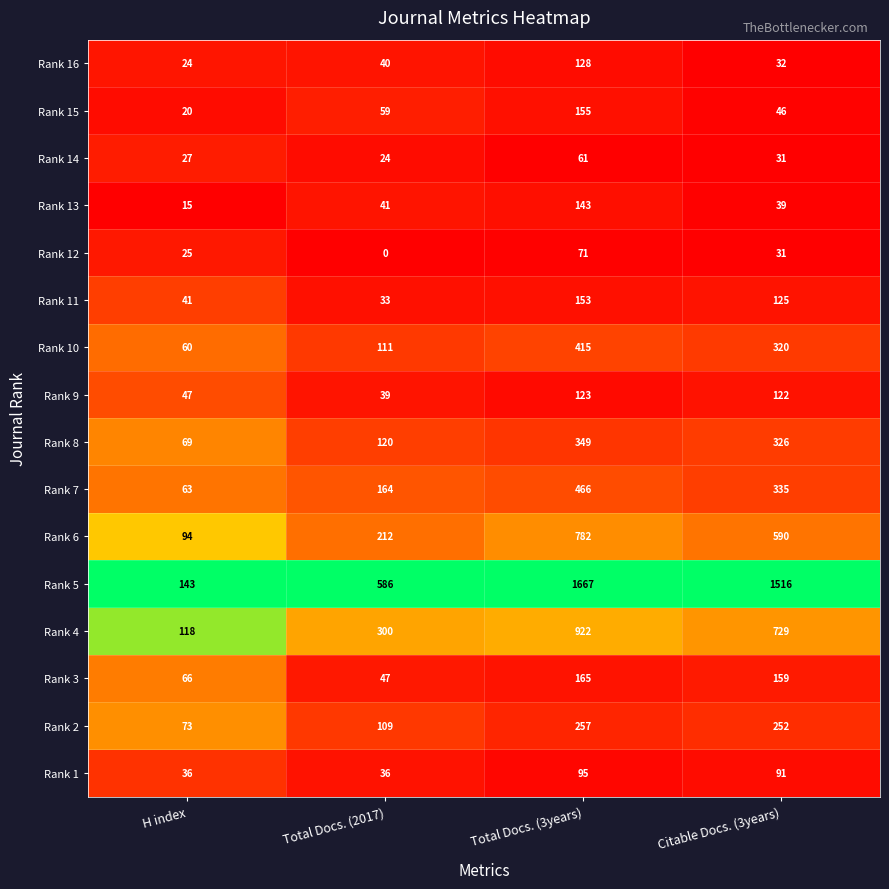

Which category has the lowest value across all series?

Total Docs. (2017)